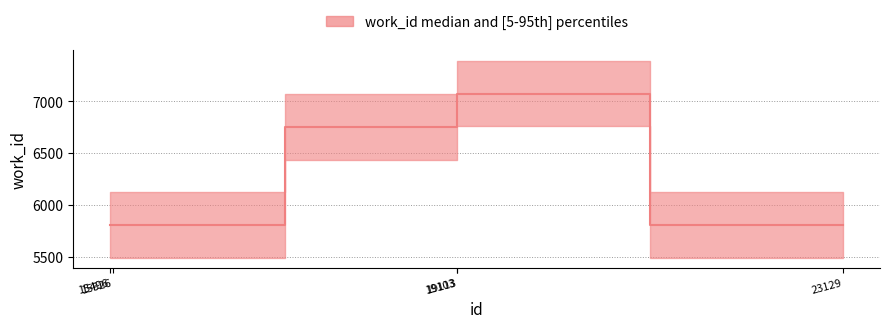

What is the sum of the values at 23129 and 15526?

11626